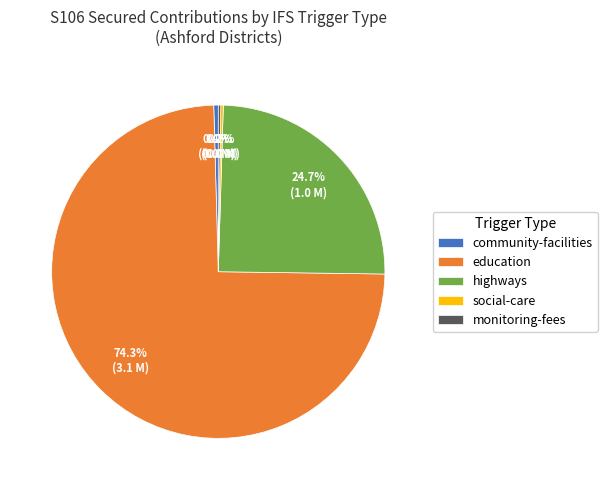

What is the largest slice in the pie chart?

education